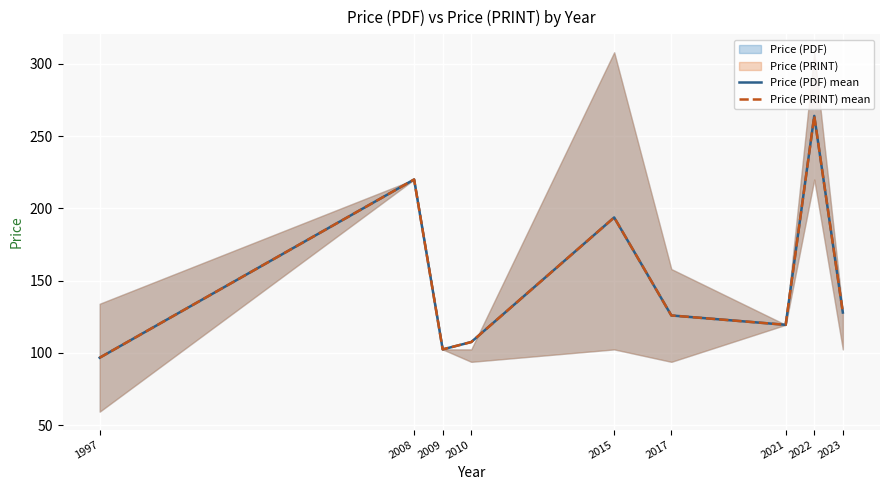

What is the average value of the Price (PRINT) mean series?

150.8